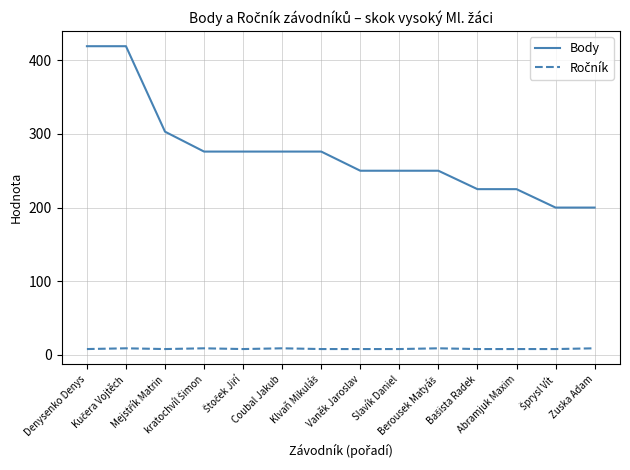

What is the highest value of the Body series?

419